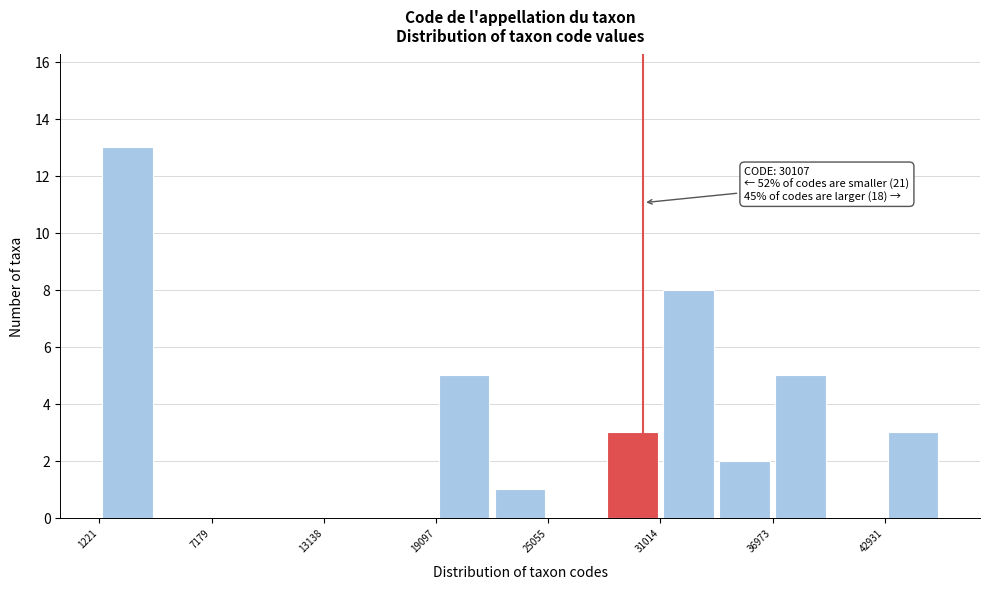

Around what value on the x-axis is the tallest bar? Give the approximate position of its centre, as read against the axis.

3000